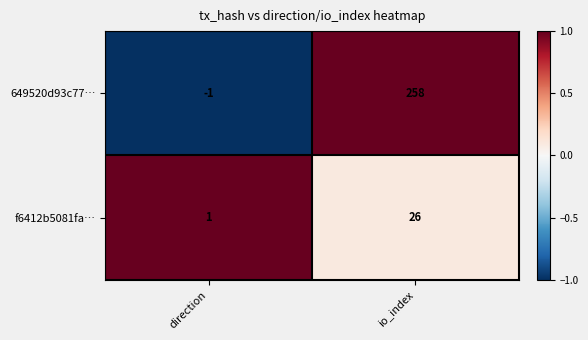

What is the total value across all series at io_index?

284